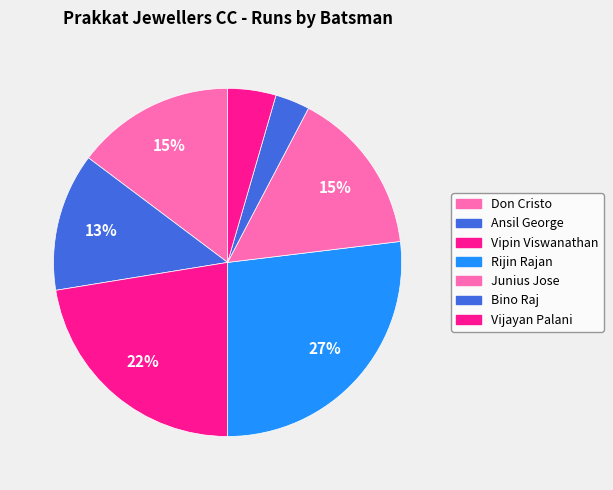

Is it true that Junius Jose is 15% of the pie?

True